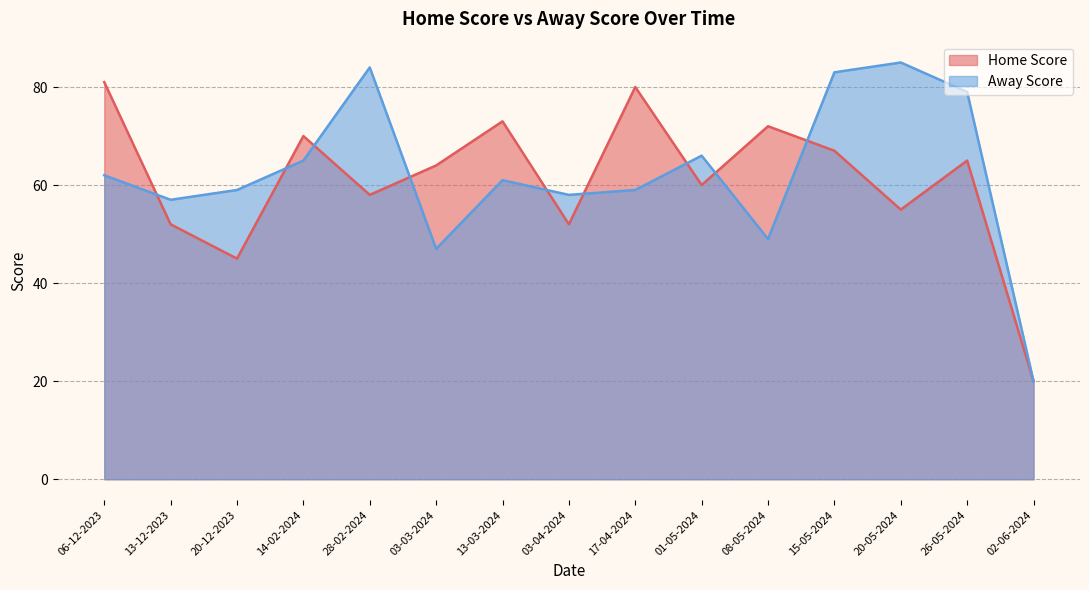

What are all the series names shown in the legend?

Home Score, Away Score